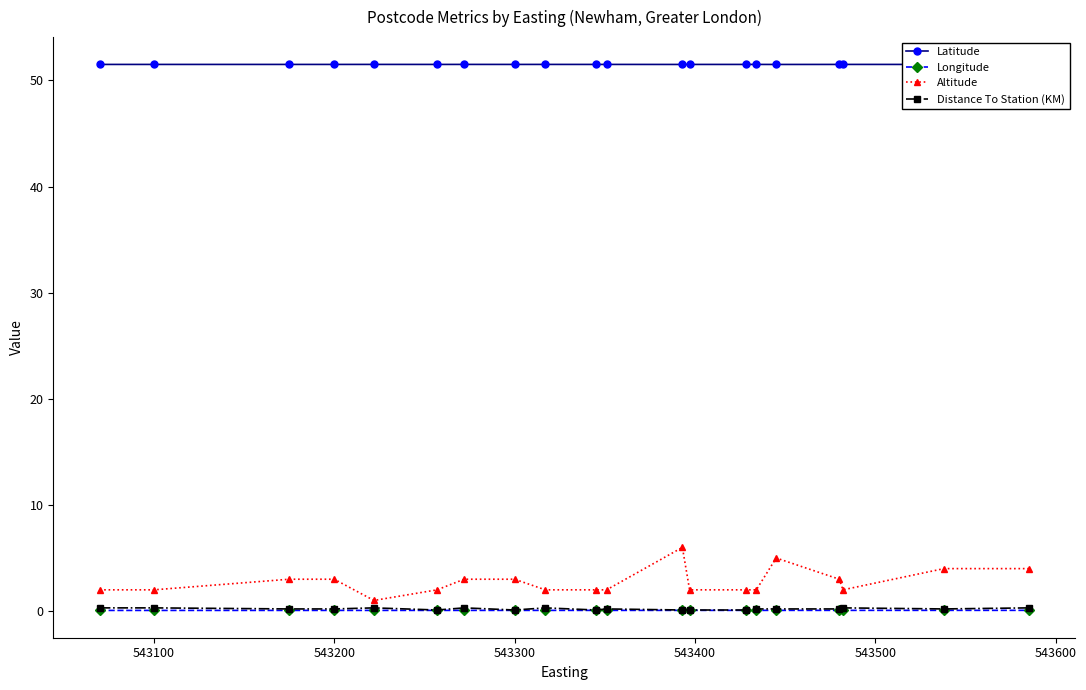

What is the highest value of the Latitude series?

51.5